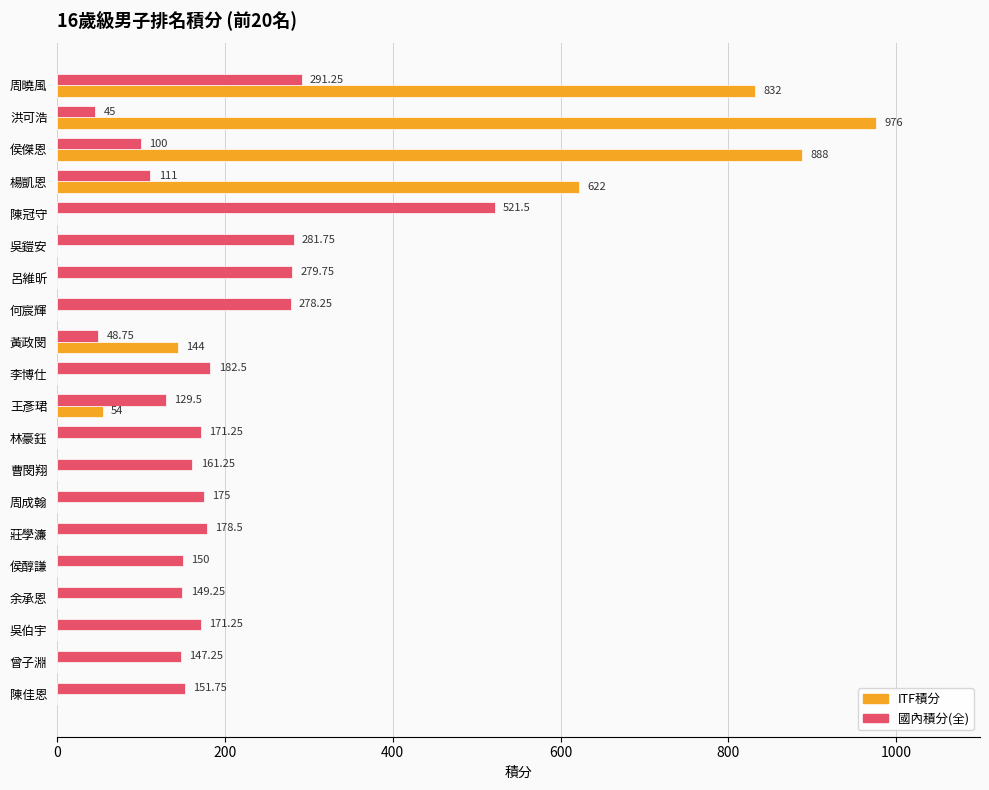

How many positive values does the ITF積分 series have?

6